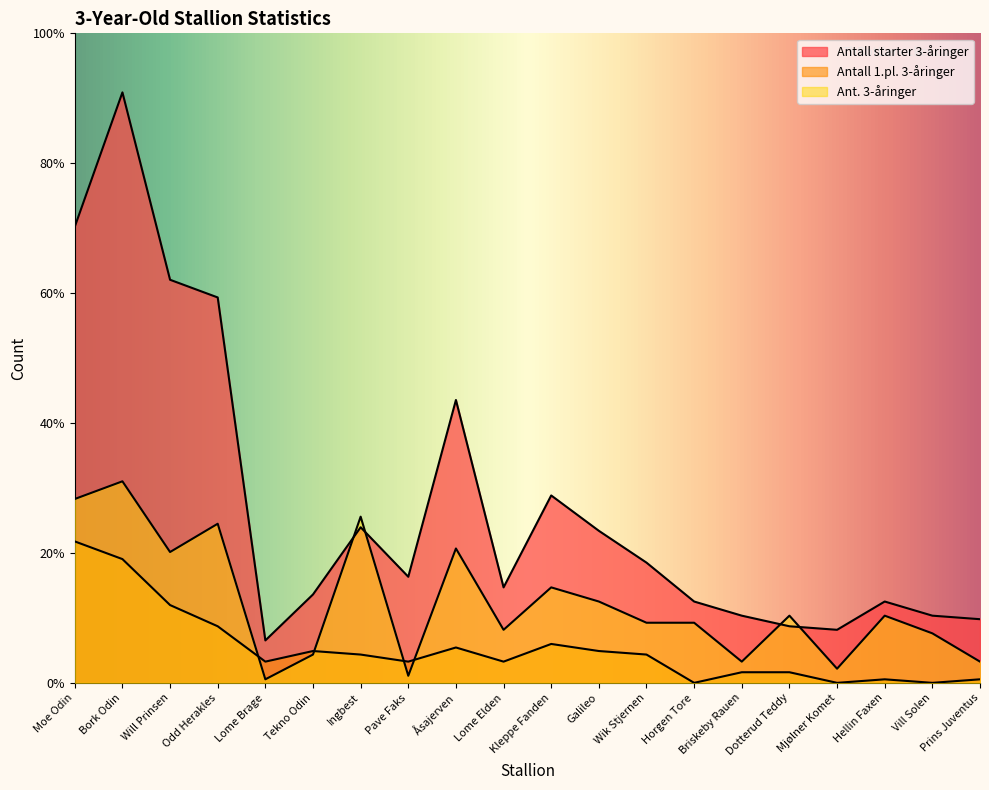

List the labels in order of Antall starter 3-åringer value, smallest first.

Lome Brage, Mjølner Komet, Dotterud Teddy, Prins Juventus, Briskeby Rauen, Vill Solen, Horgen Tore, Hellin Faxen, Tekno Odin, Lome Elden, Pave Faks, Wik Stjernen, Galileo, Ingbest, Kleppe Fanden, Åsajerven, Odd Herakles, Will Prinsen, Moe Odin, Bork Odin